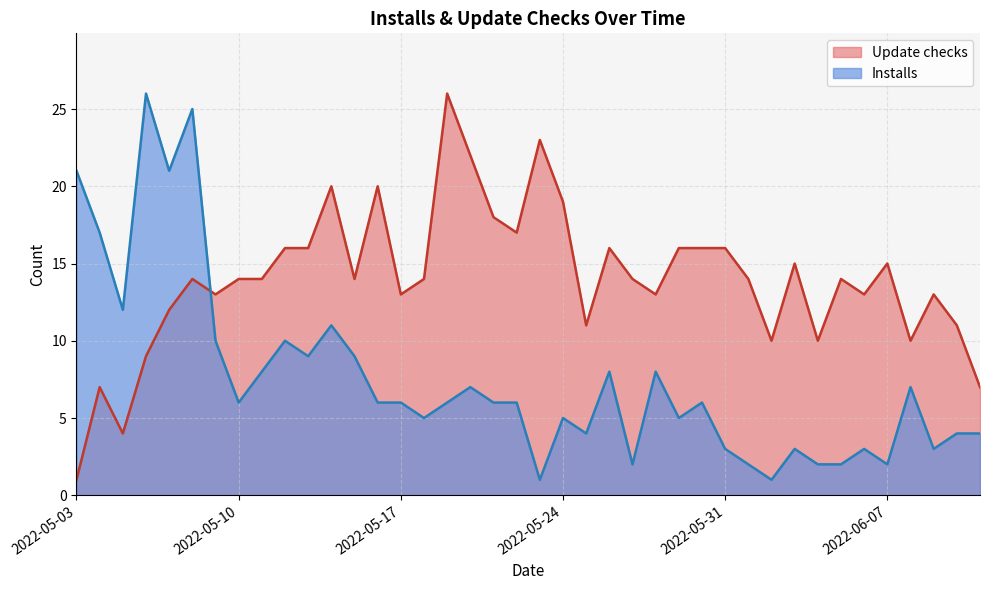

What are all the series names shown in the legend?

Update checks, Installs